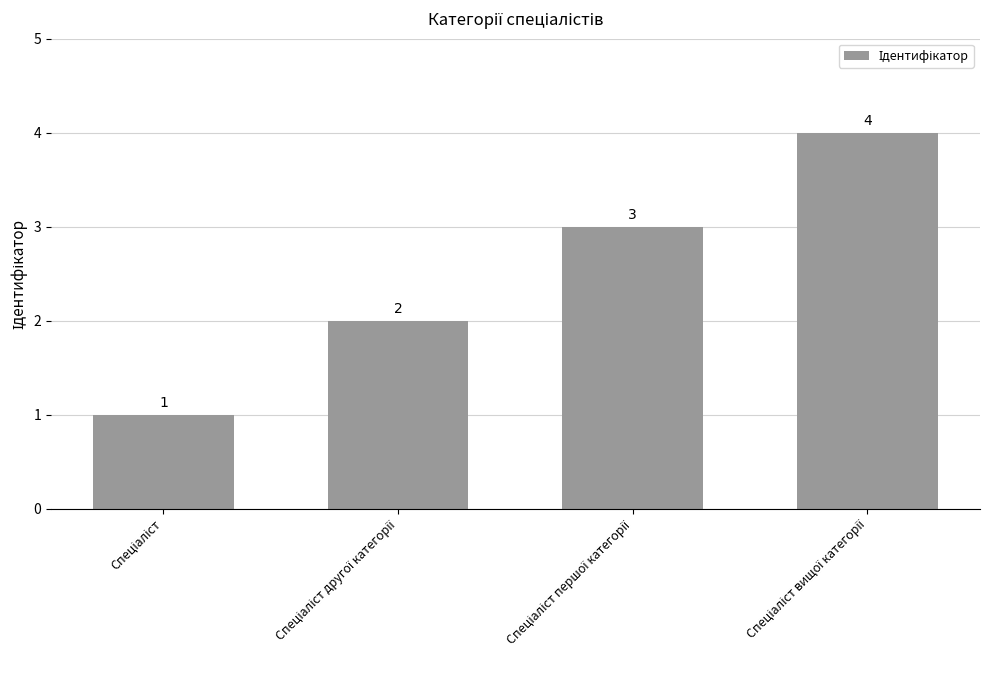

What is the value of the 3rd bar from the left?

3